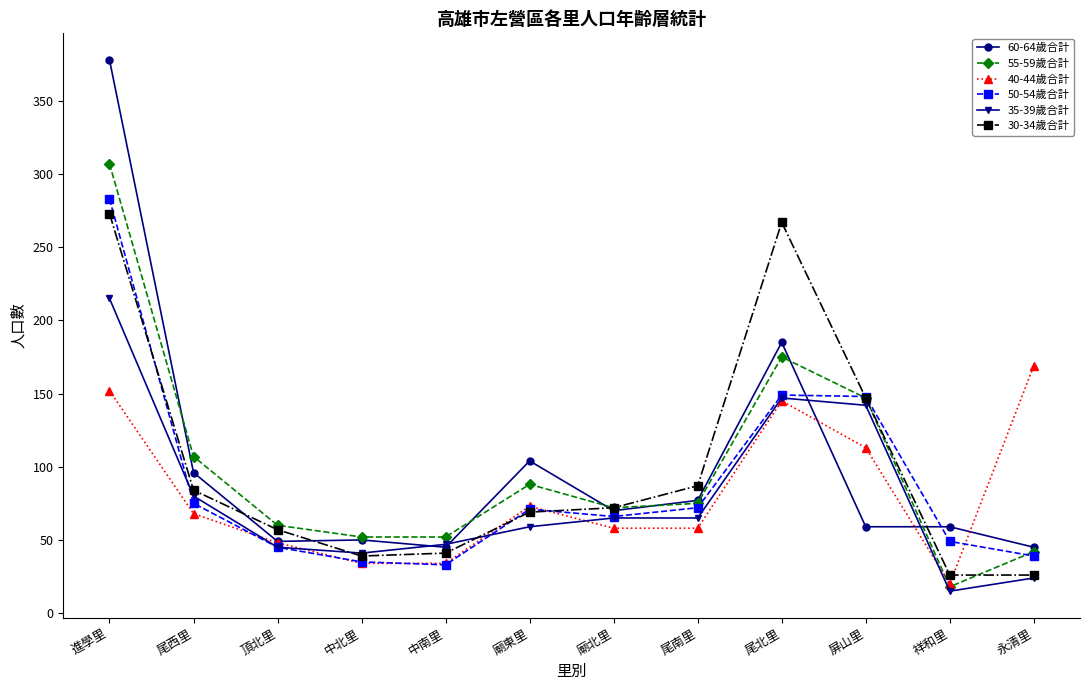

The value of 40-44歲合計 at 尾北里 is 201. True or false?

False